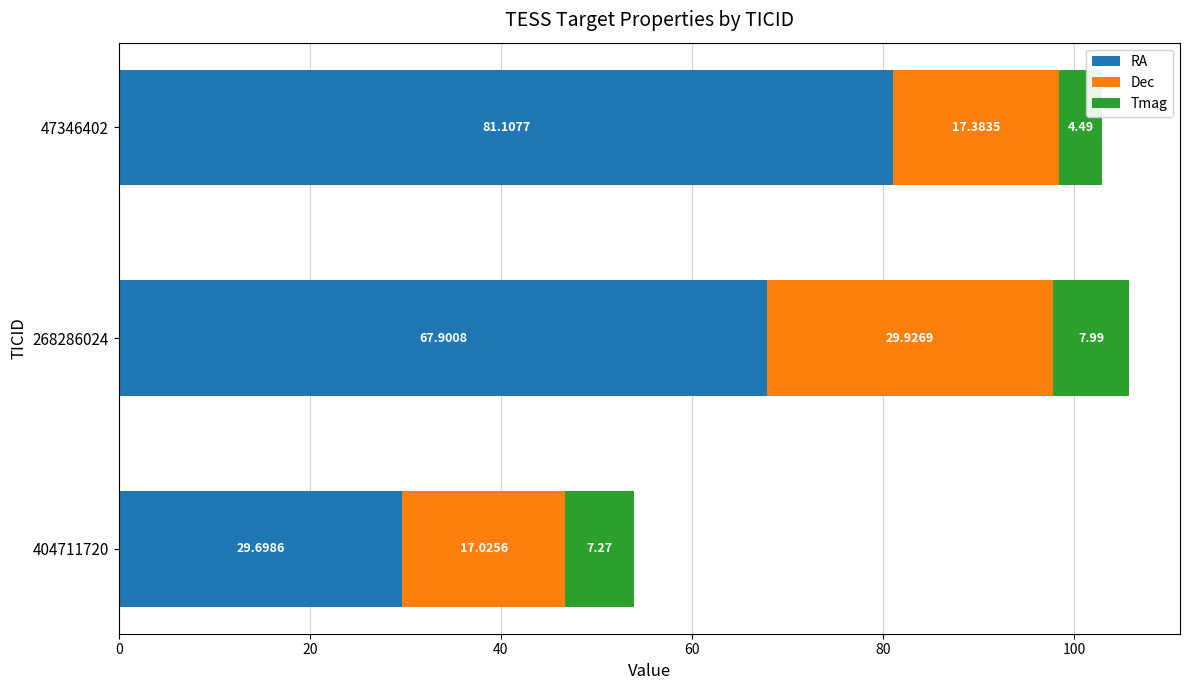

At which category is the sum across all series the highest?

268286024